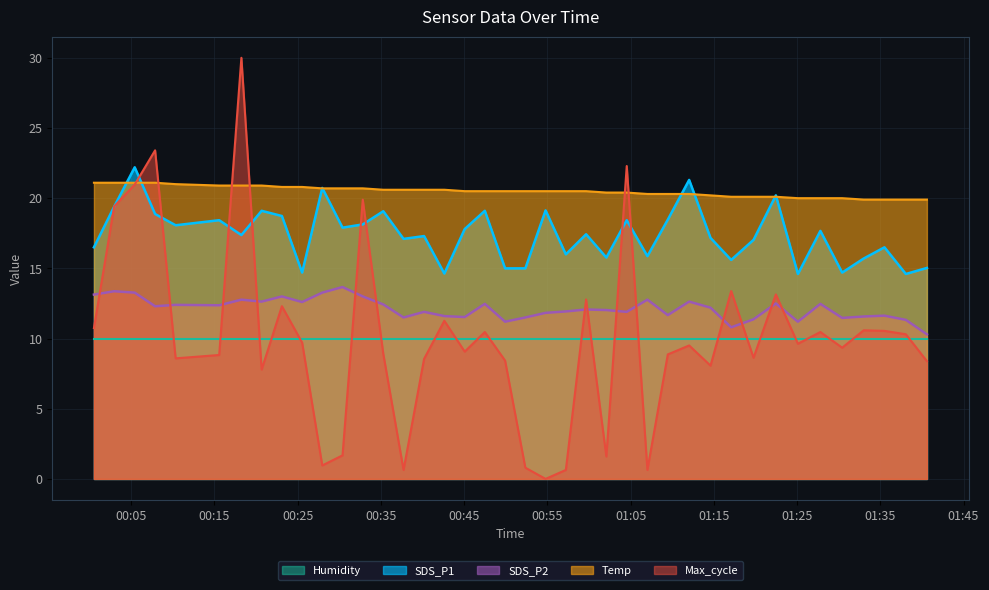

True or false: SDS_P1 and Temp intersect in this chart.

True